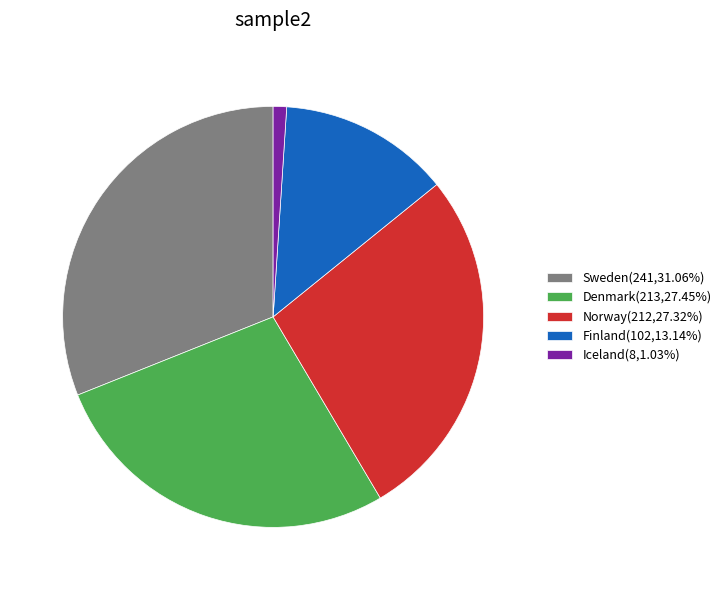

Do Norway(212,27.32%) and Finland(102,13.14%) together represent more than half of the pie?

No